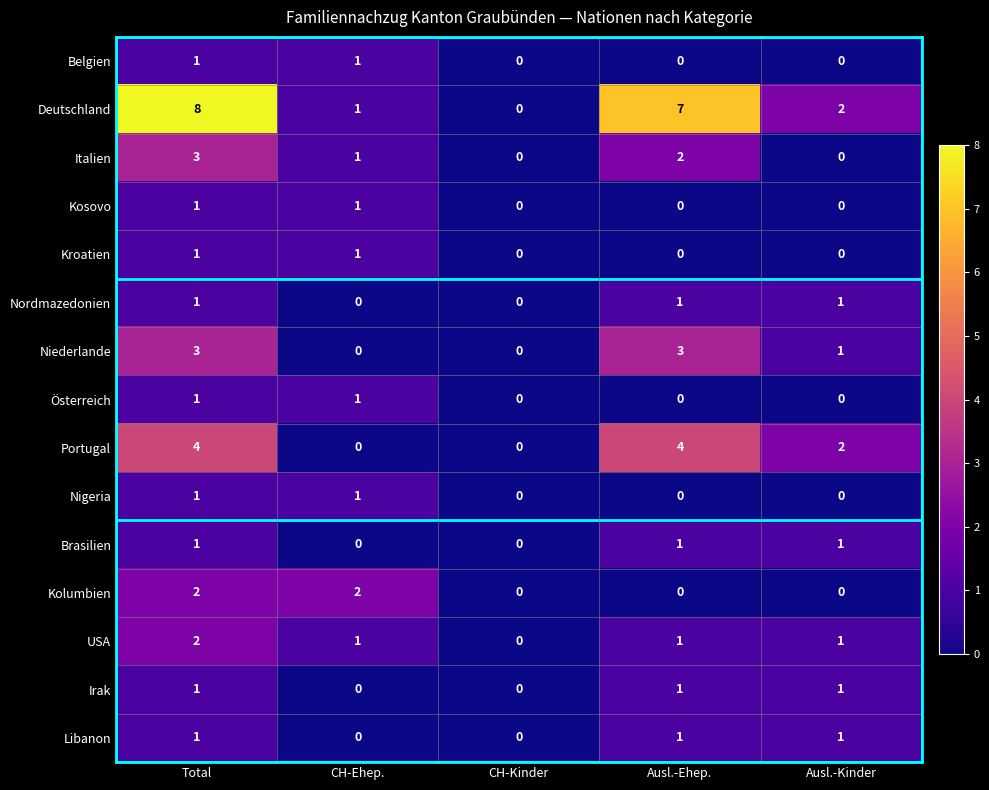

Count the Österreich values in the range 0 to 1.

5